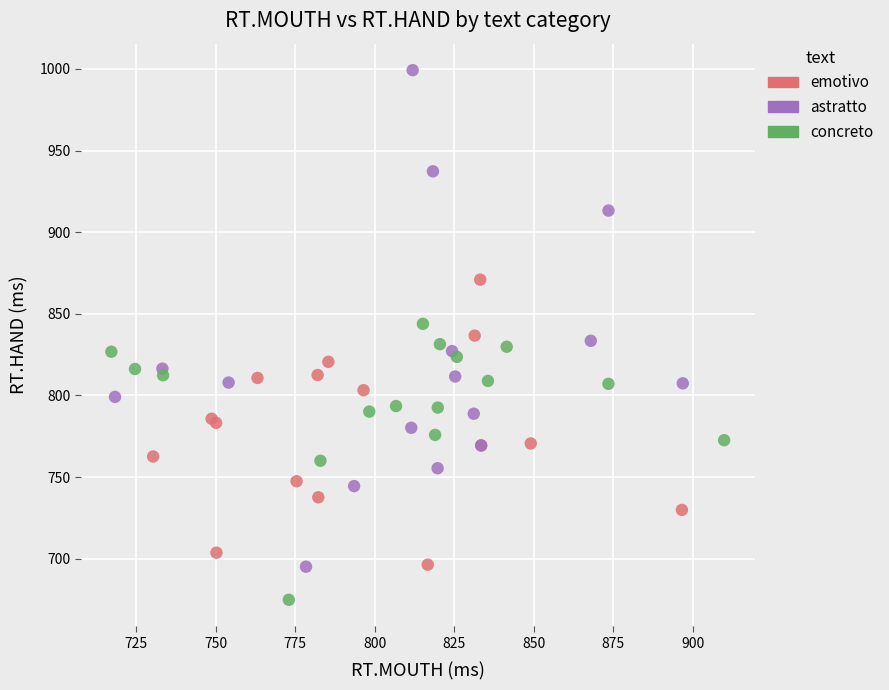

Which series reaches the maximum Y coordinate?

astratto